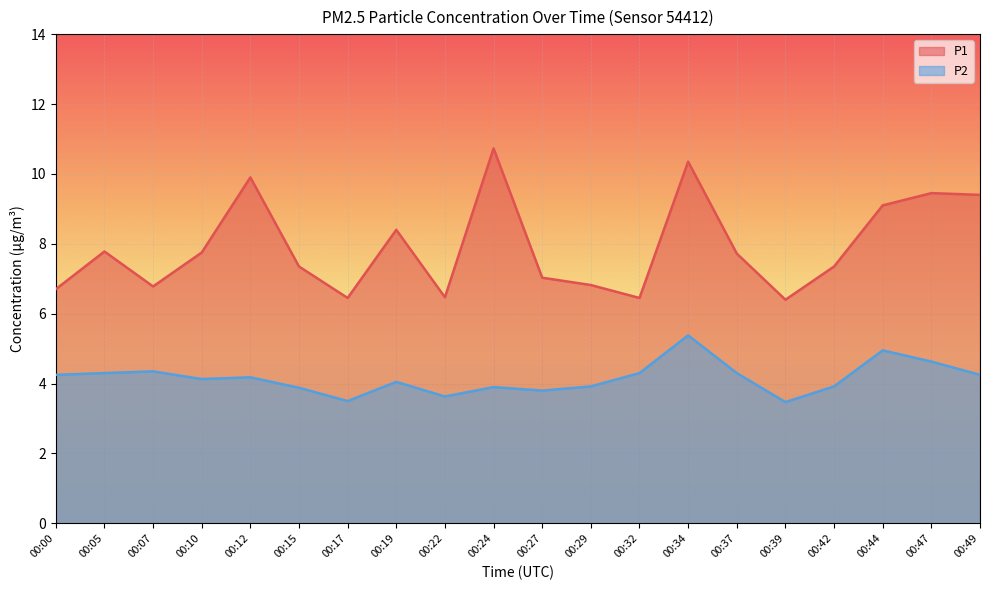

How many categories are shown in the chart?

20